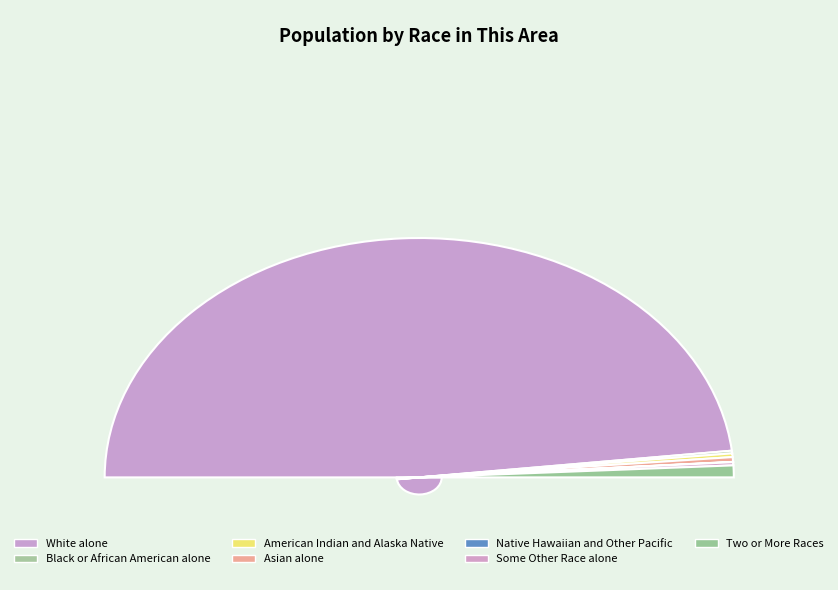

How many slices are in this pie chart?

7